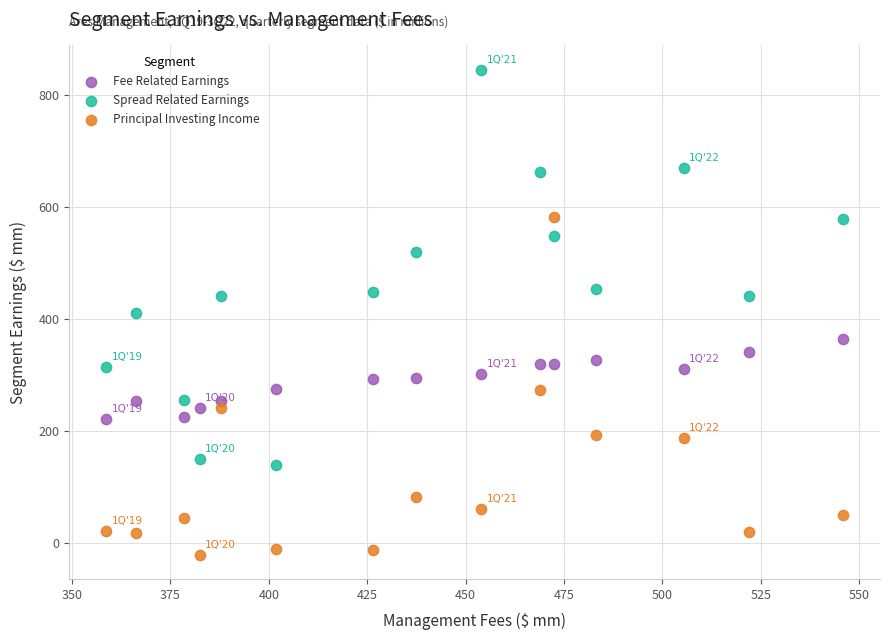

Which series reaches the maximum Y coordinate?

Spread Related Earnings